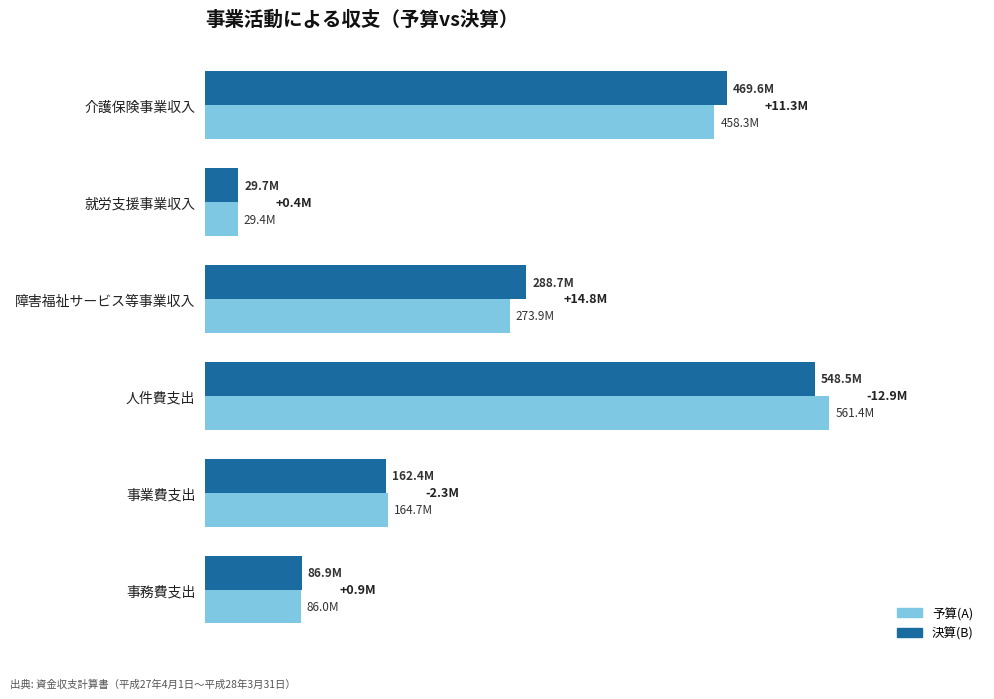

What is the maximum value shown in the chart?

561367481